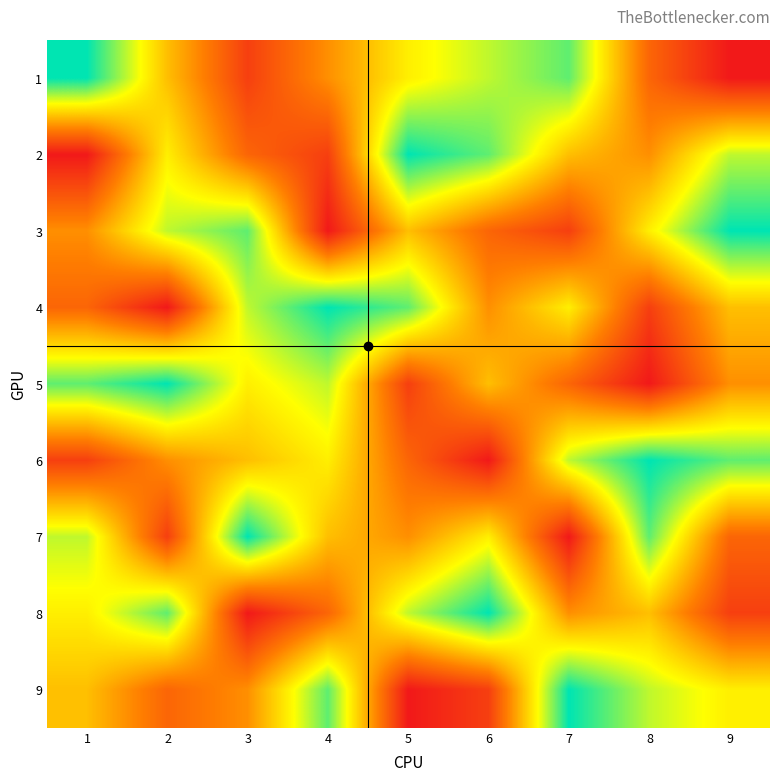

Reading left to right, extract all data points from this chart.

1: 1=9	2=5	3=2	4=4	5=6	6=7	7=8	8=3	9=1
2: 1=1	2=6	3=3	4=2	5=9	6=8	7=5	8=4	9=7
3: 1=4	2=7	3=8	4=1	5=5	6=3	7=2	8=6	9=9
4: 1=3	2=1	3=7	4=9	5=8	6=4	7=6	8=2	9=5
5: 1=8	2=9	3=6	4=7	5=2	6=5	7=3	8=1	9=4
6: 1=2	2=4	3=5	4=6	5=3	6=1	7=7	8=9	9=8
7: 1=7	2=2	3=9	4=5	5=4	6=6	7=1	8=8	9=3
8: 1=6	2=8	3=1	4=3	5=7	6=9	7=4	8=5	9=2
9: 1=5	2=3	3=4	4=8	5=1	6=2	7=9	8=7	9=6